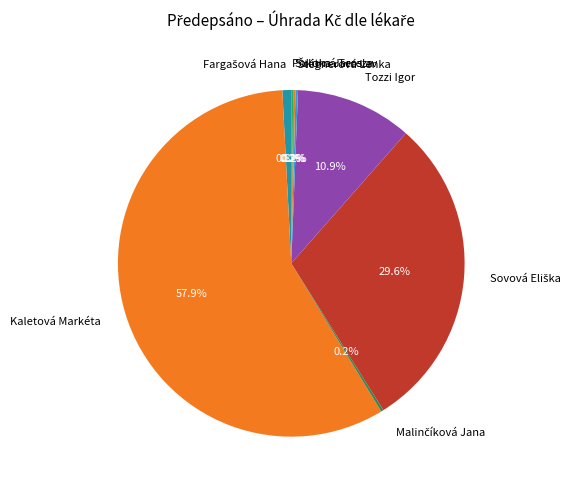

The Tozzi Igor slice represents 11% of the pie. True or false?

True